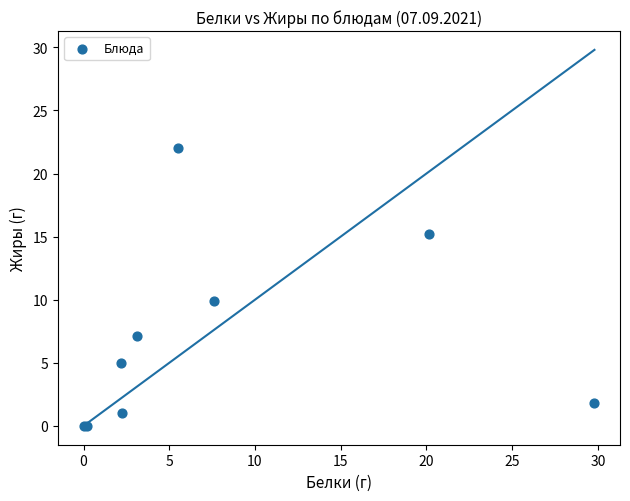

What Y value in the scatter plot is closest to 11?

9.9